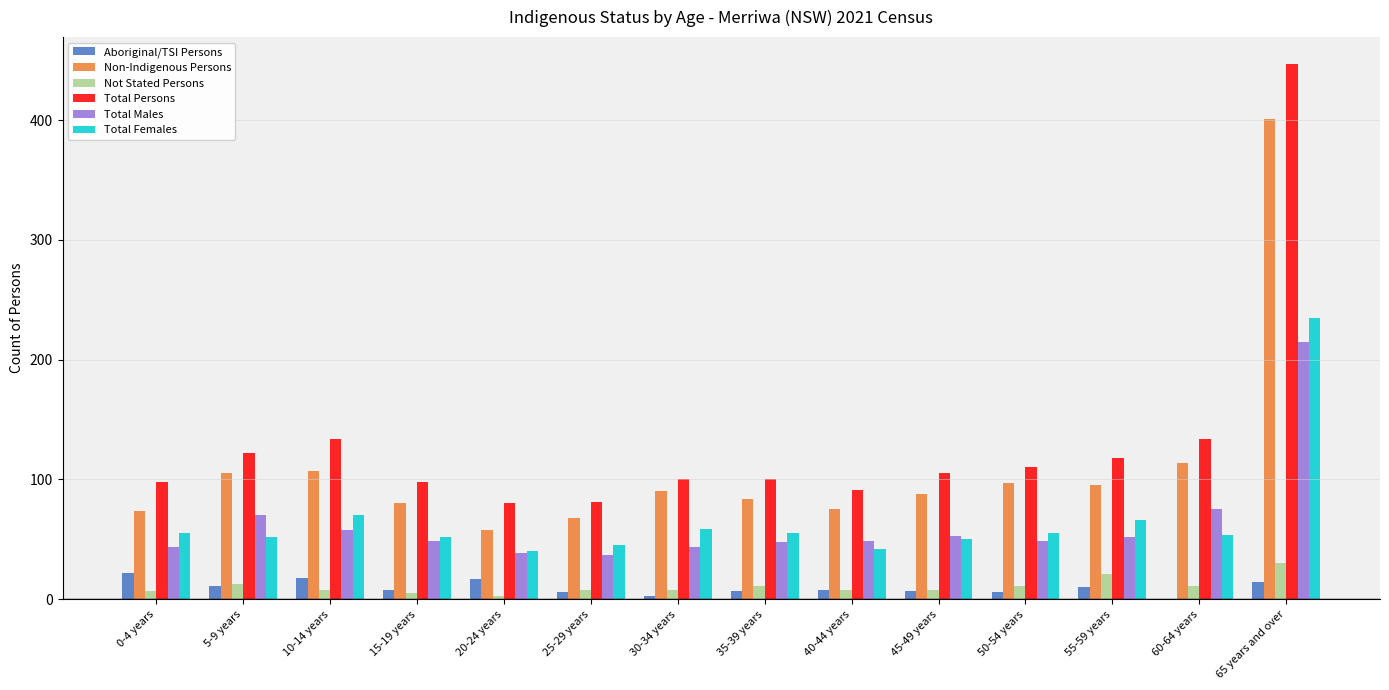

What is the total value across all series at 55-59 years?

362